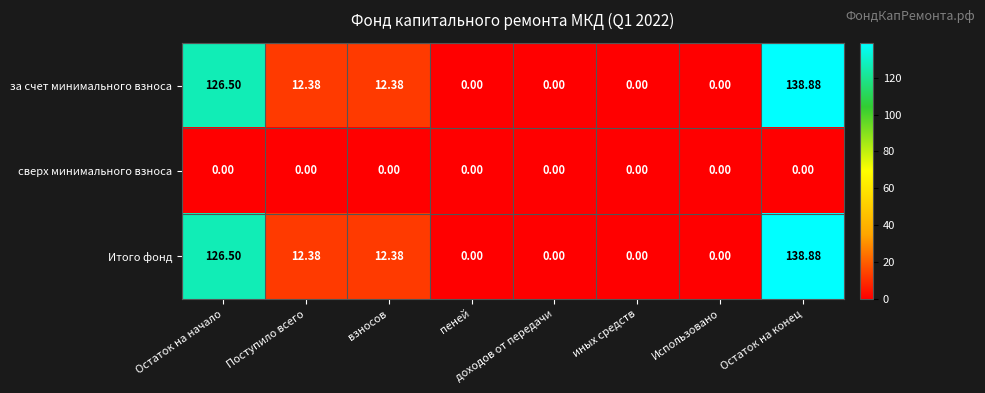

At which category is the sum across all series the highest?

Остаток на конец